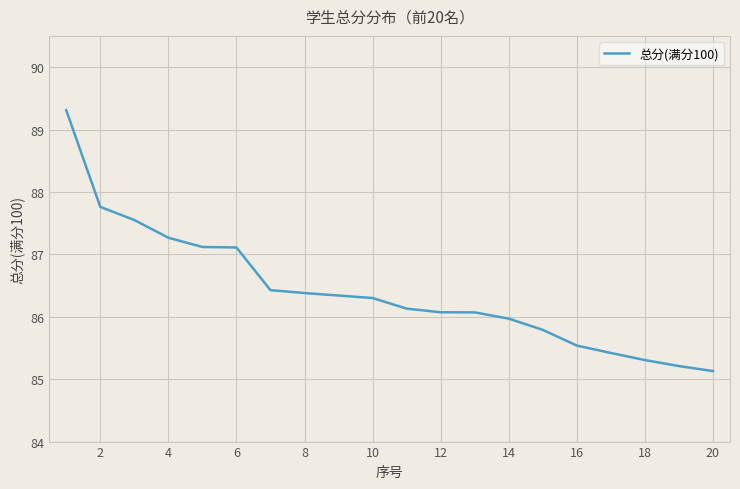

What is the minimum value shown in the chart?

85.1